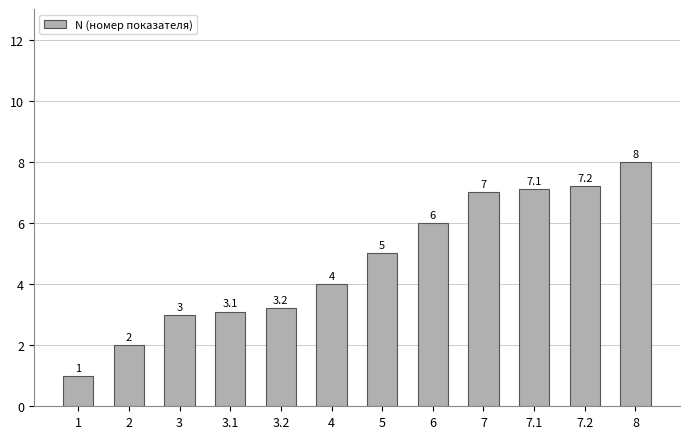

What is the maximum value shown in the chart?

8.0